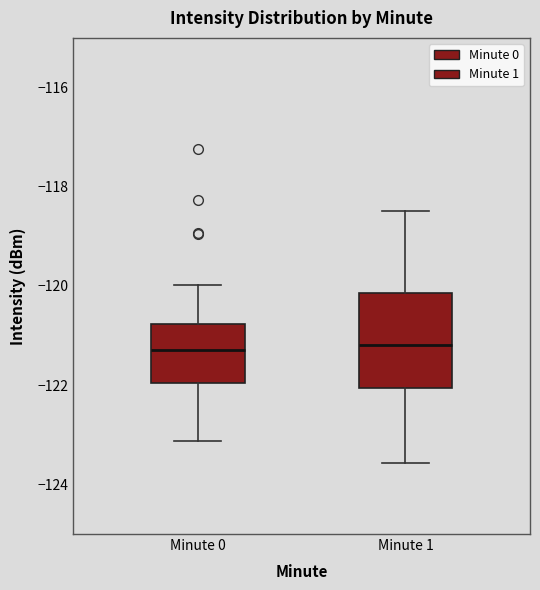

Reading left to right, transcribe this box plot: for each box, give where its median line is, the range the box spans, and where its two whiskers end, as read against the y-axis. The values are not printed on the chart, so give them approximately, as read against the axis.

Minute 0: median -121.2, box -122.0 to -120.8, whiskers -123.2 to -120.0
Minute 1: median -121.2, box -122.0 to -120.2, whiskers -123.6 to -118.4